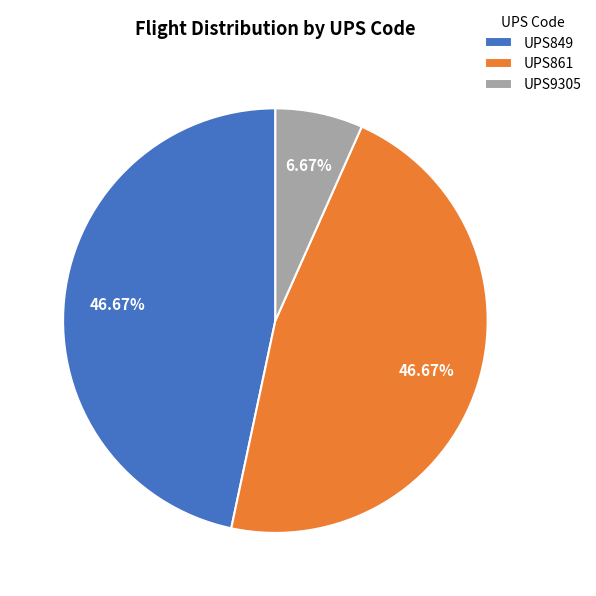

True or false: UPS849 accounts for 41% of the total.

False